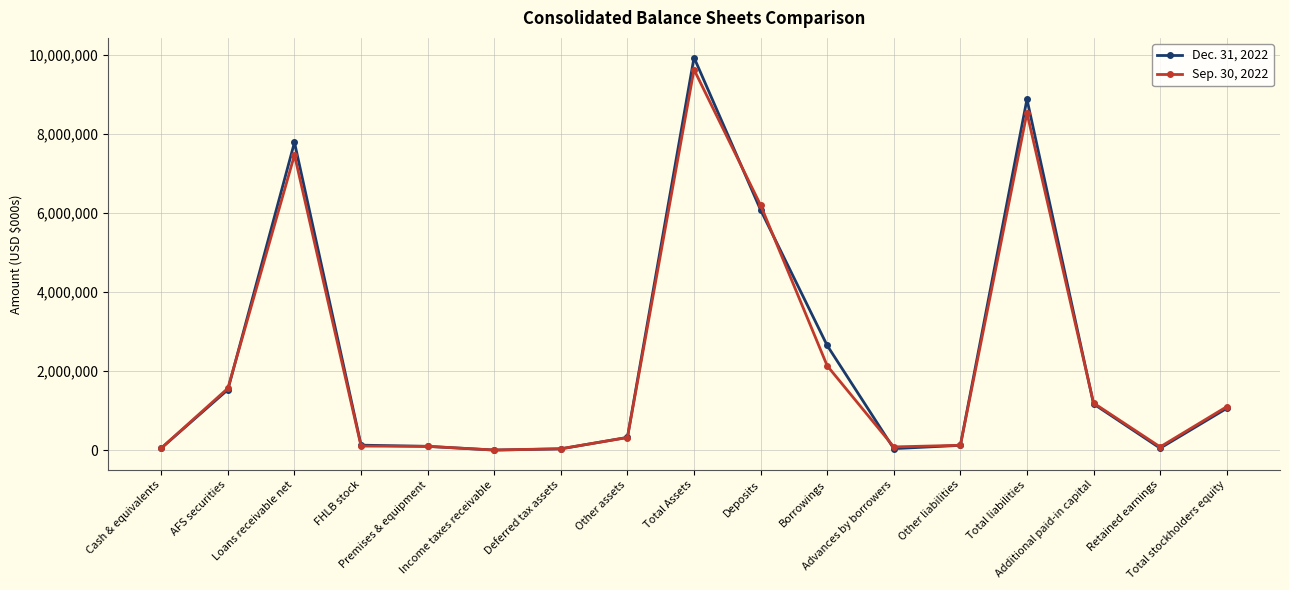

How many lines are shown in the chart?

2